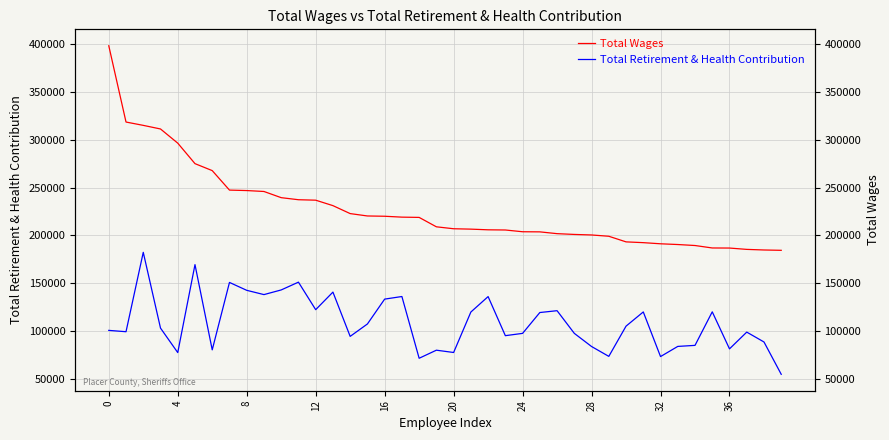

What is the label of the 34th point from the left?

33